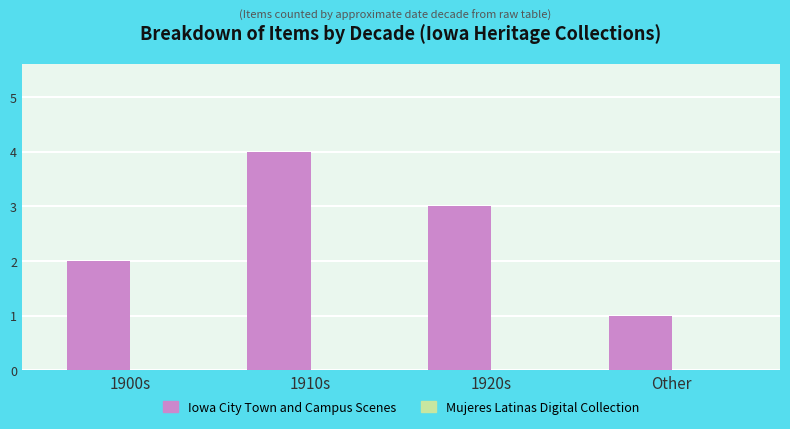

Reading left to right, extract all data points from this chart.

1900s=2	1910s=4	1920s=3	Other=1